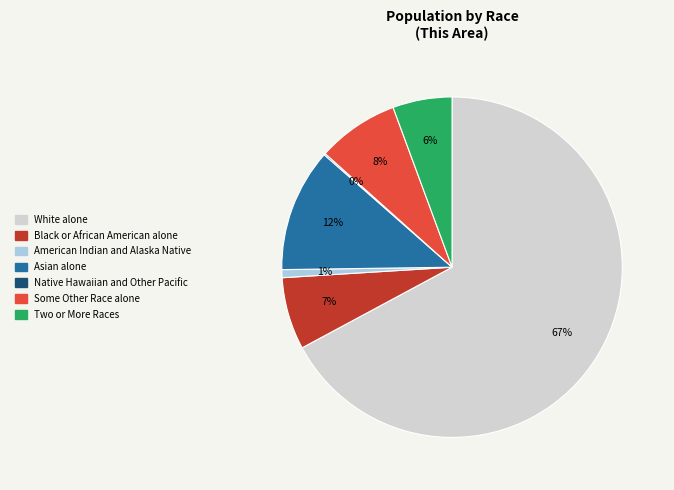

Is it true that Asian alone is 1% of the pie?

False